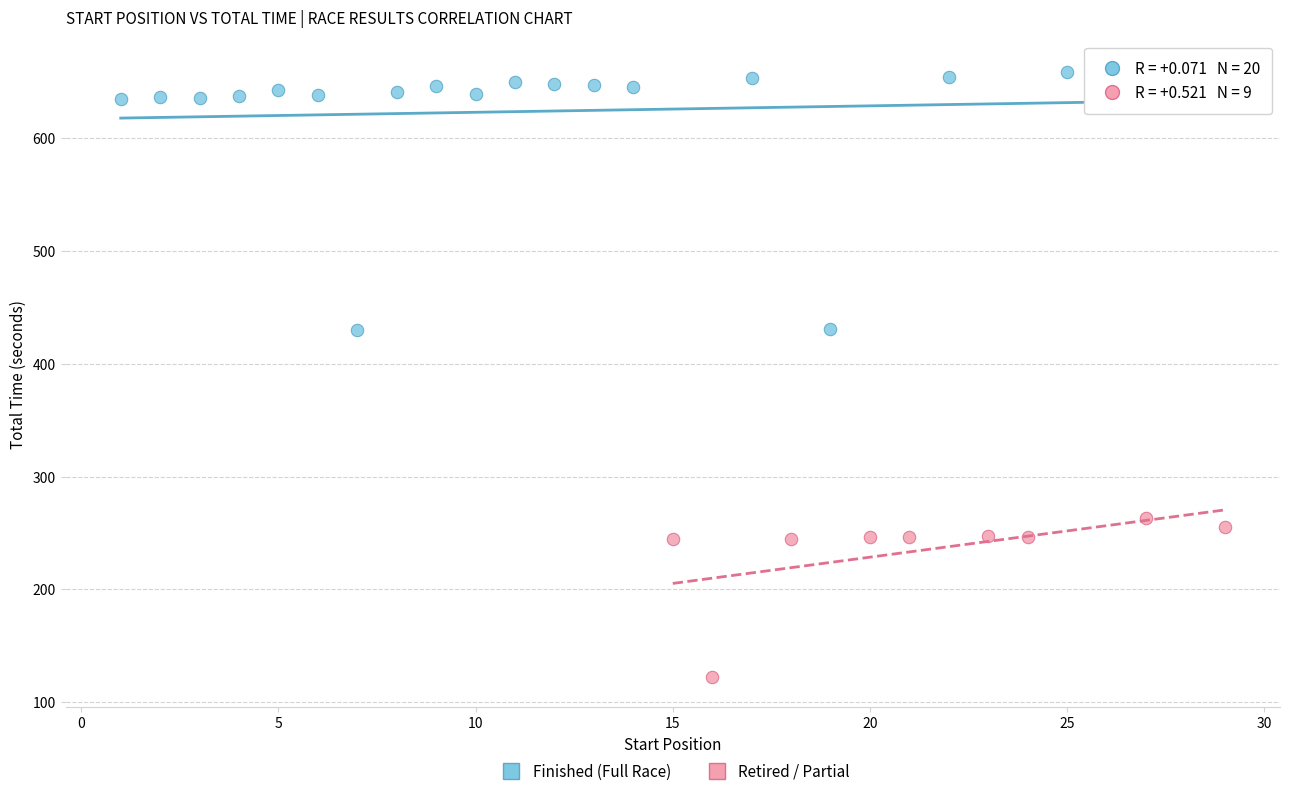

Which series has the widest spread of Y values?

Finished (Full Race)